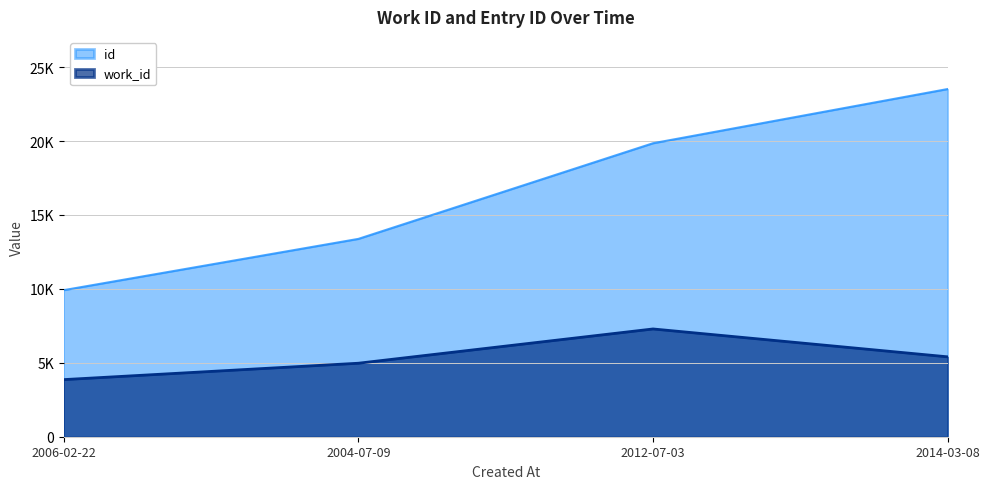

Which category has the lowest value in the id series?

2006-02-22